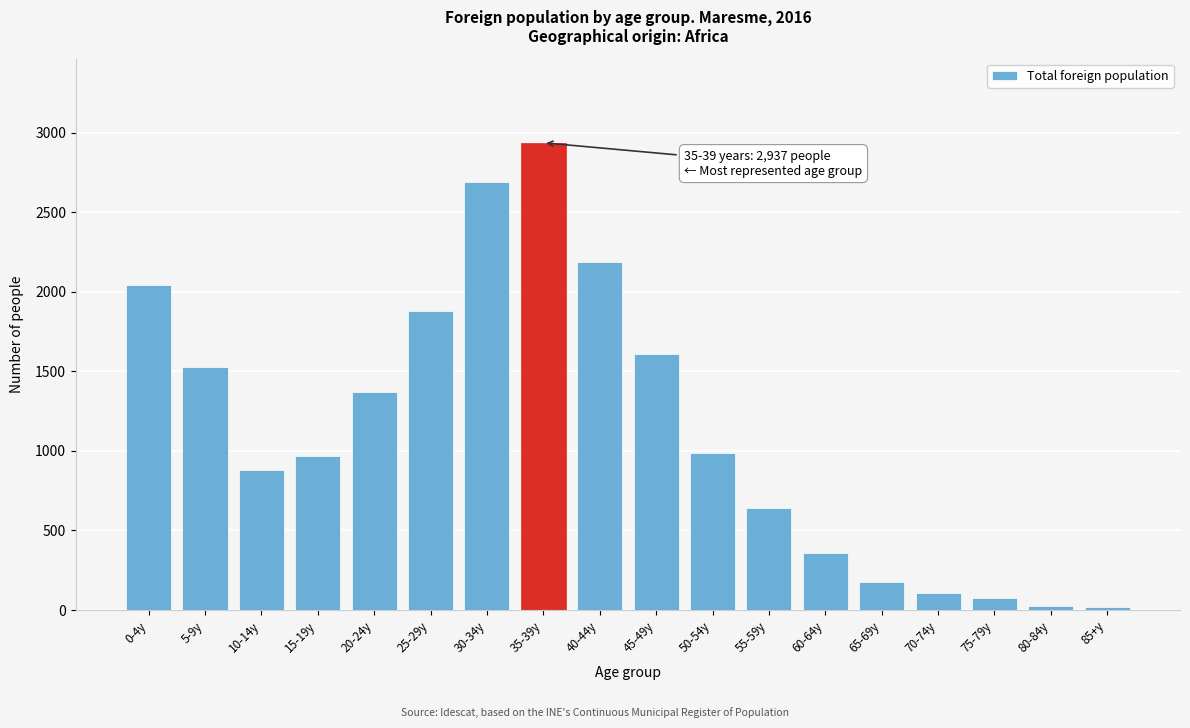

What is the sum of all values?

20477